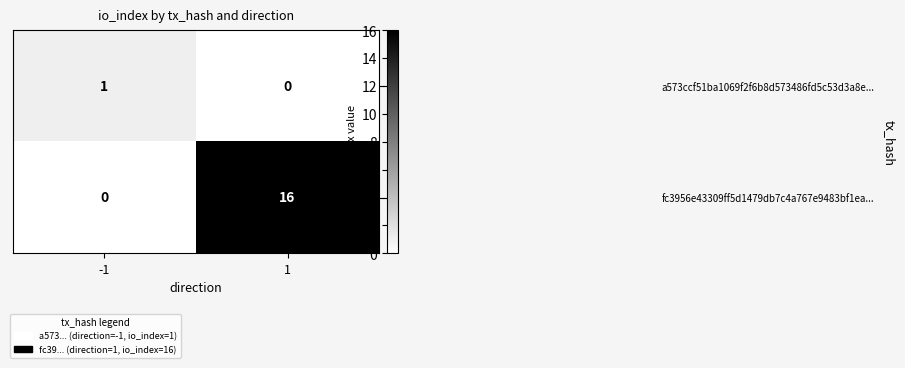

True or false: a573ccf51ba1069f2f6b8d573486fd5c53d3a8e... has a value of 2 at -1.

False